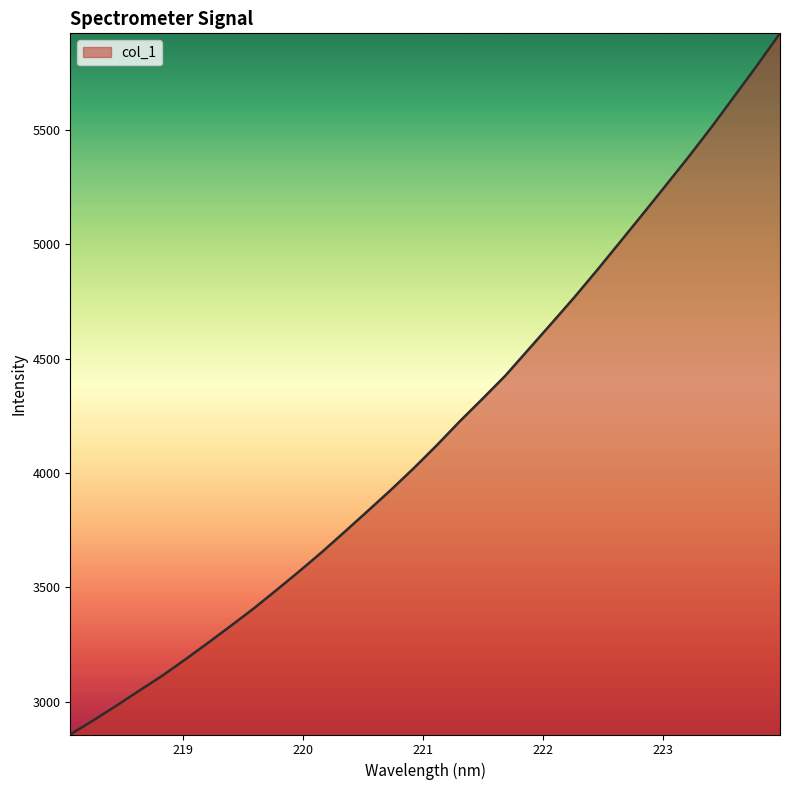

What is the minimum value shown in the chart?

2857.4